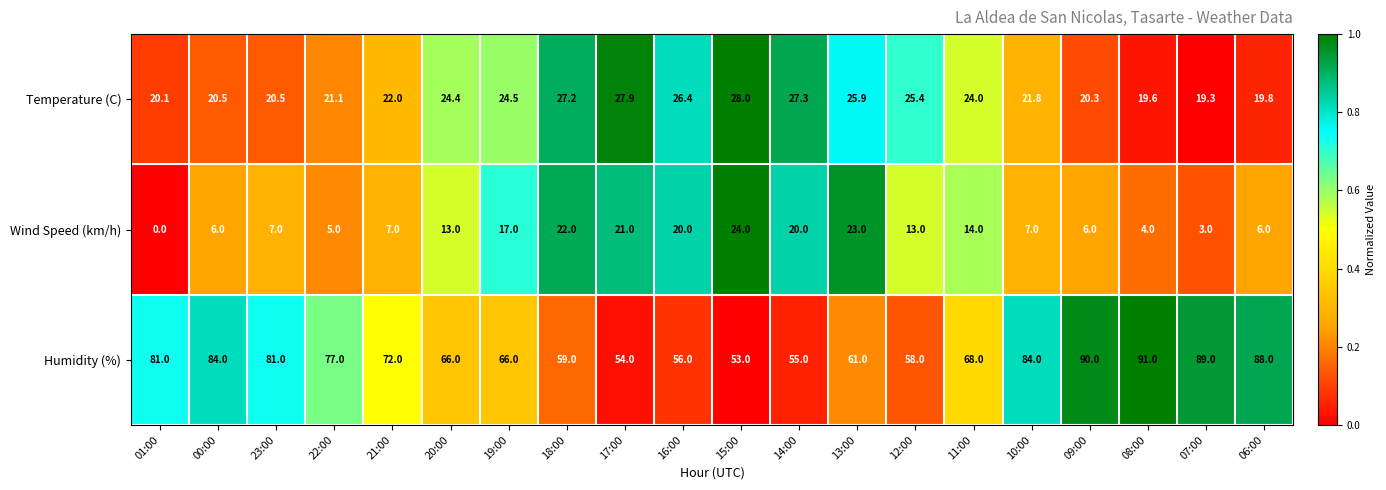

How many values in Wind Speed (km/h) are above zero?

19